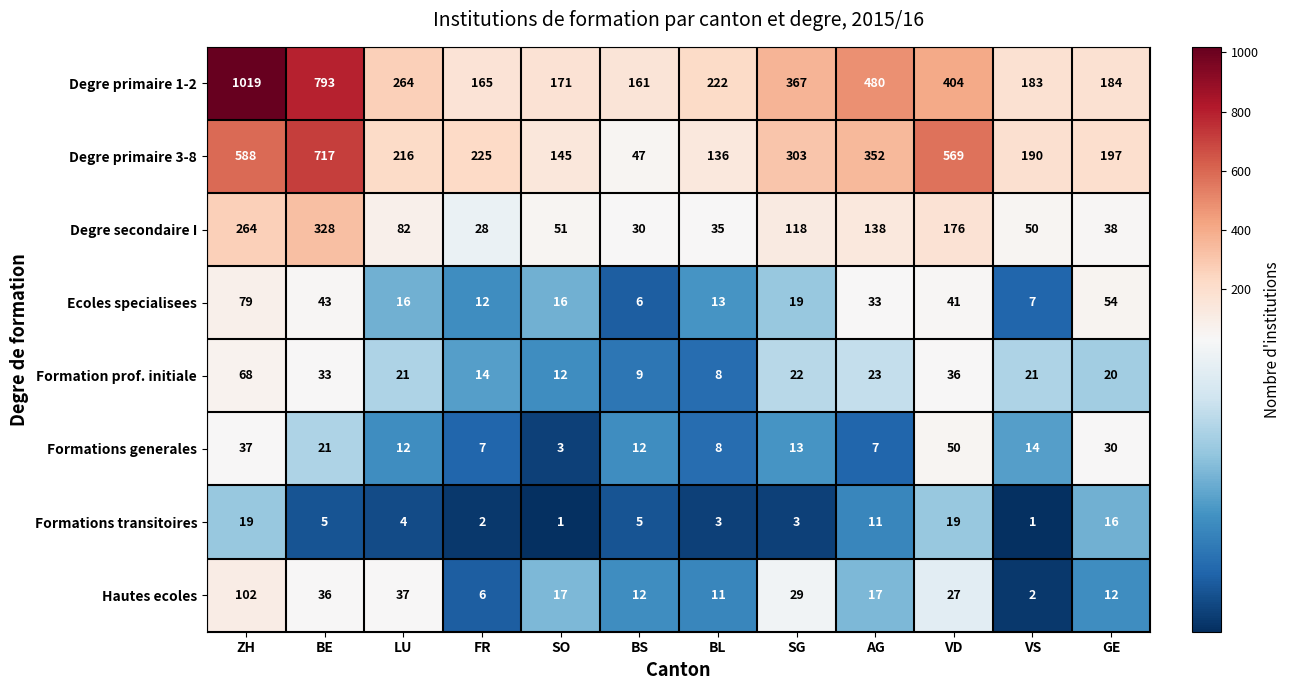

Which label corresponds to the largest value in the chart?

ZH